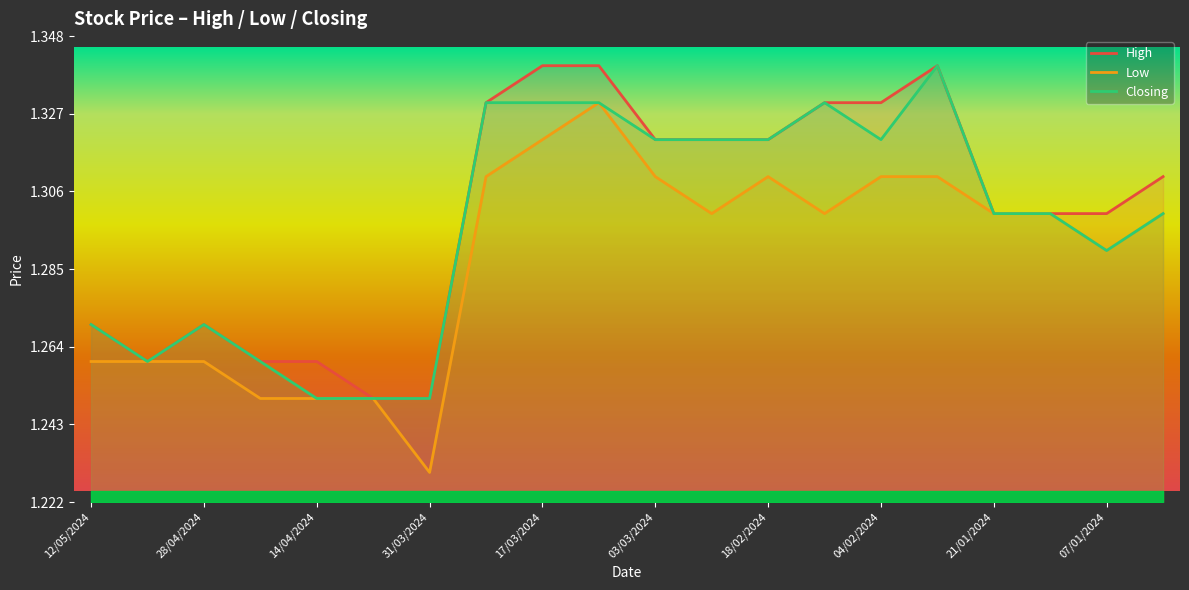

Is it true that High equals 2.3 at 07/01/2024?

False